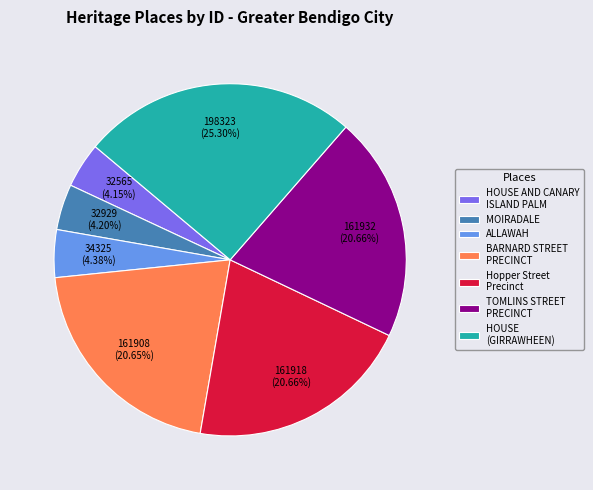

Count the number of slices in the pie.

7